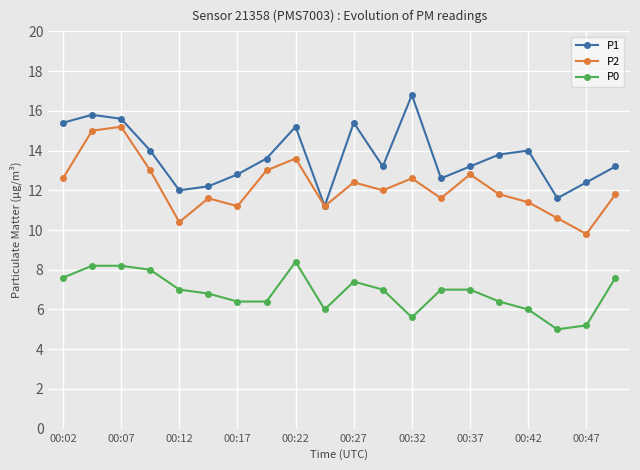

How many lines are shown in the chart?

3